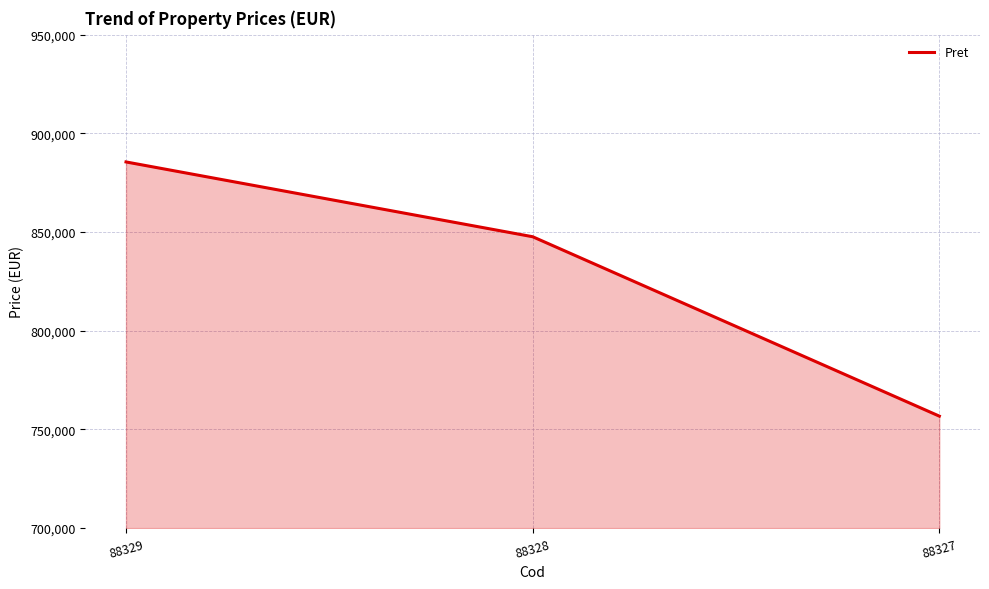

What is the maximum value shown in the chart?

885502